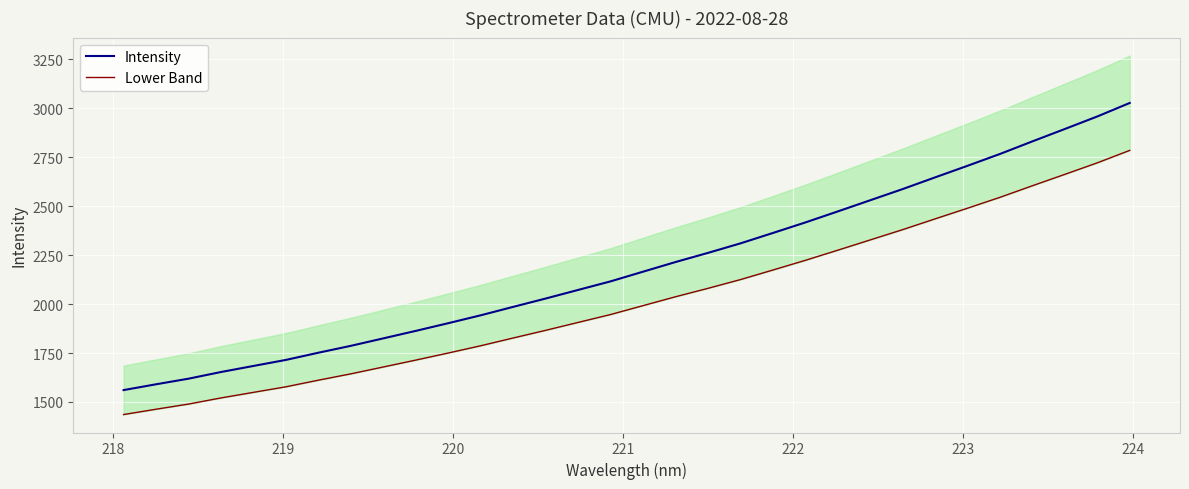

Is this an area chart (filled region under the line)?

No